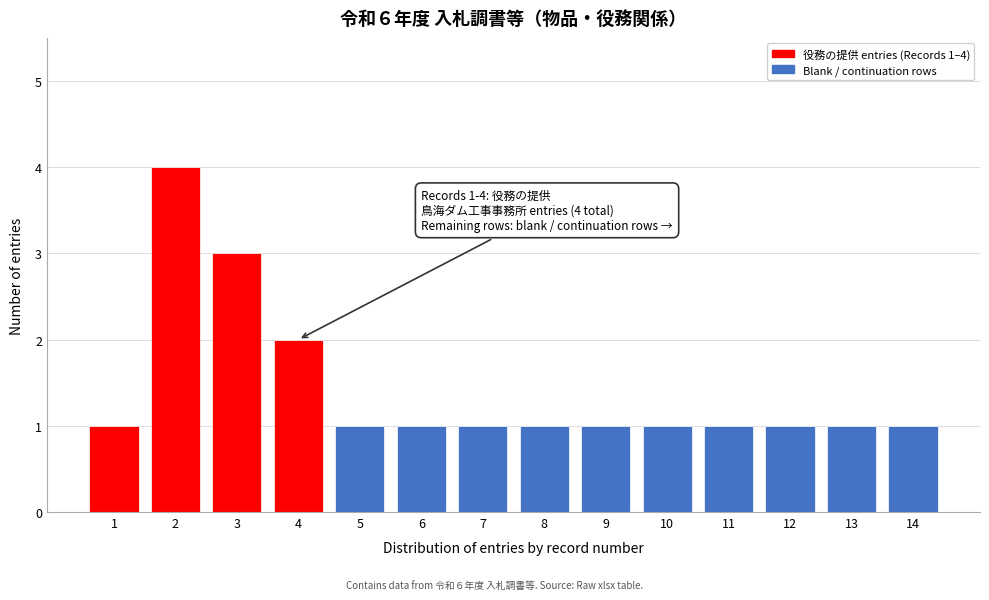

Reading right to left, extract all data points from this chart.

14=1	13=1	12=1	11=1	10=1	9=1	8=1	7=1	6=1	5=1	4=2	3=3	2=4	1=1